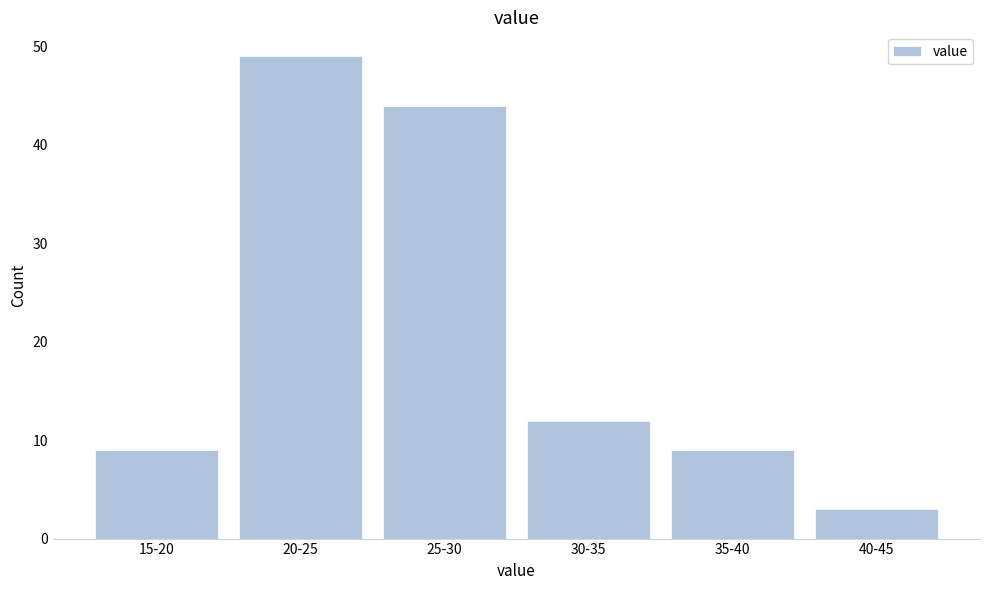

Reading left to right, list all the values displayed in this chart.

15-20=9	20-25=49	25-30=44	30-35=12	35-40=9	40-45=3